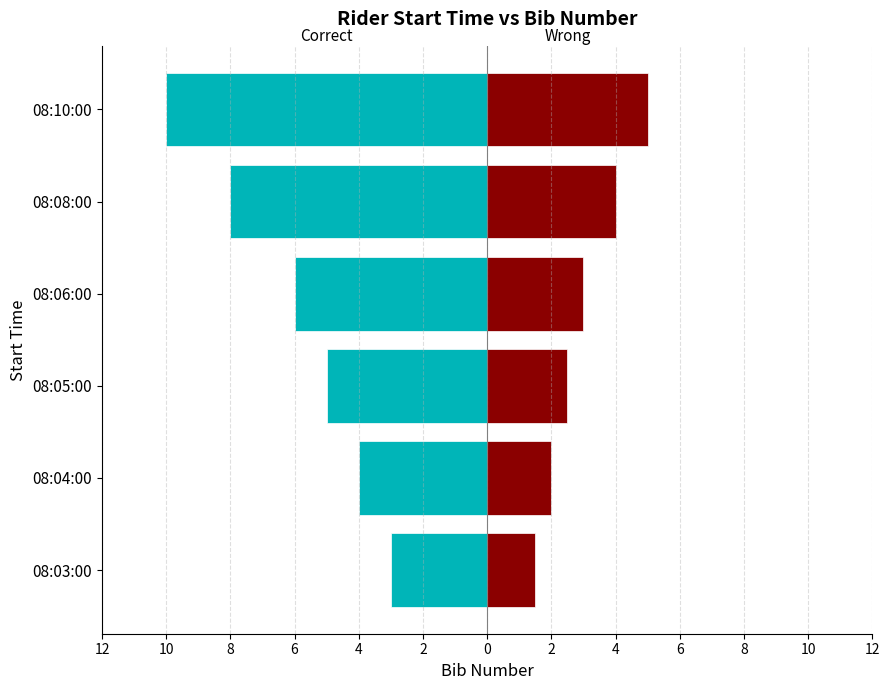

The value of Wrong at 08:05:00 is 2.5. True or false?

True